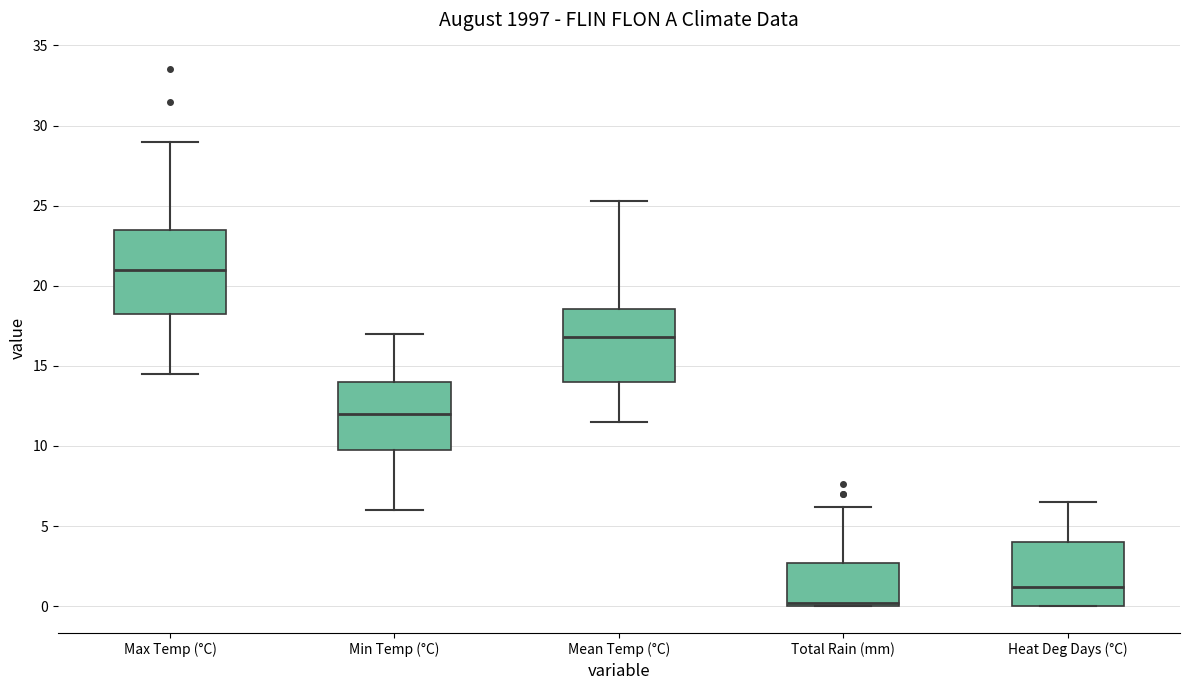

Where does the upper whisker of the box for Min Temp (°C) end on the y-axis? The values are not printed on the chart, so give them approximately, as read against the axis.

17.0